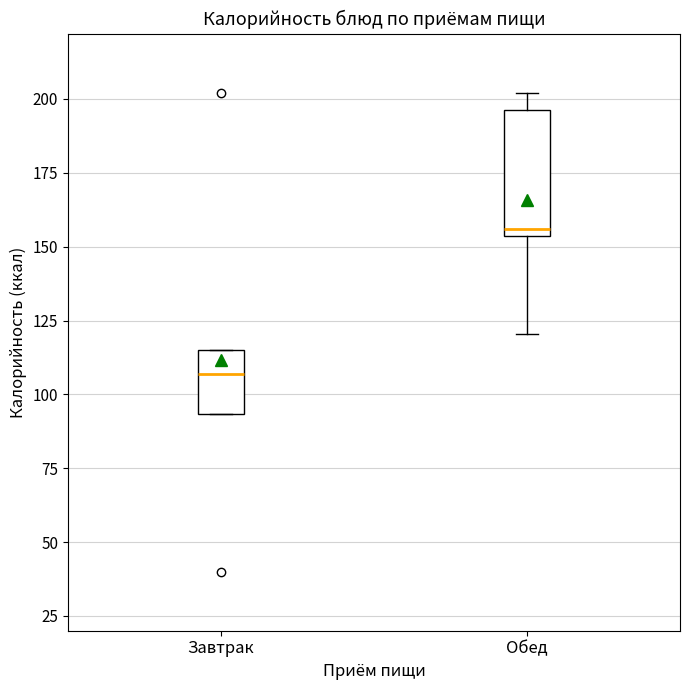

Where is the upper edge of the box for Завтрак on the y-axis? The values are not printed on the chart, so give them approximately, as read against the axis.

115